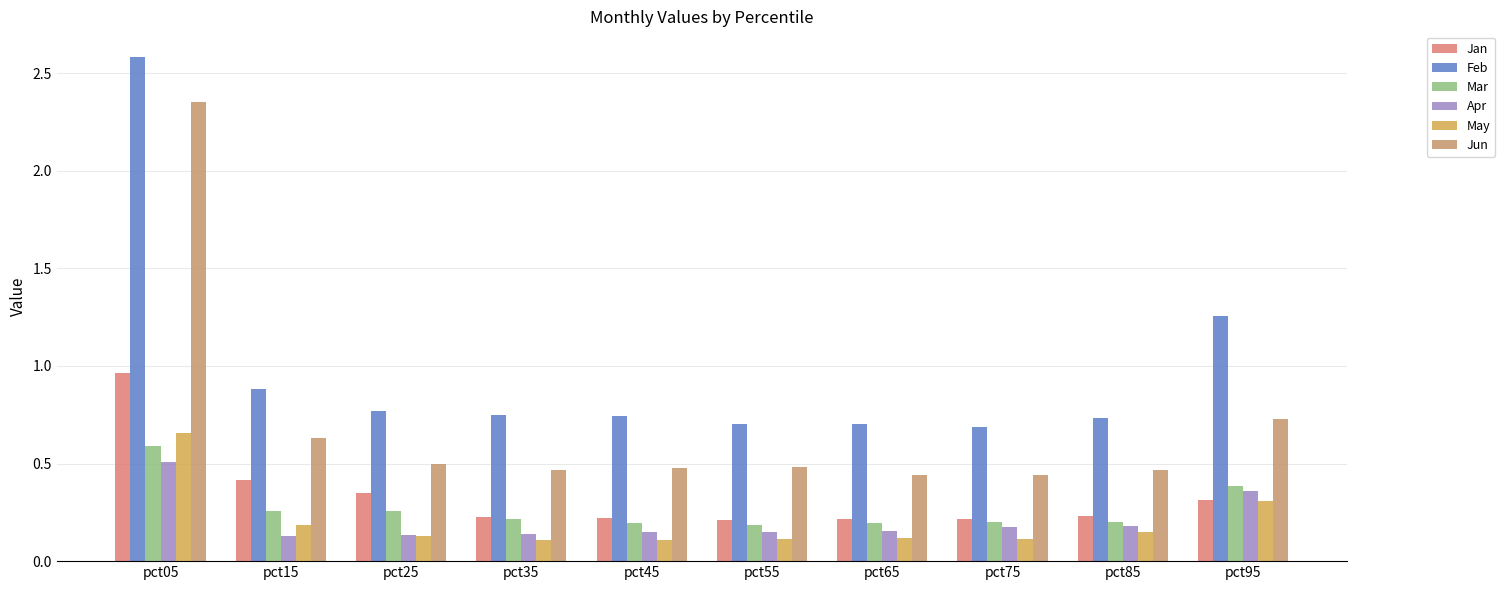

How many groups of bars are there?

10